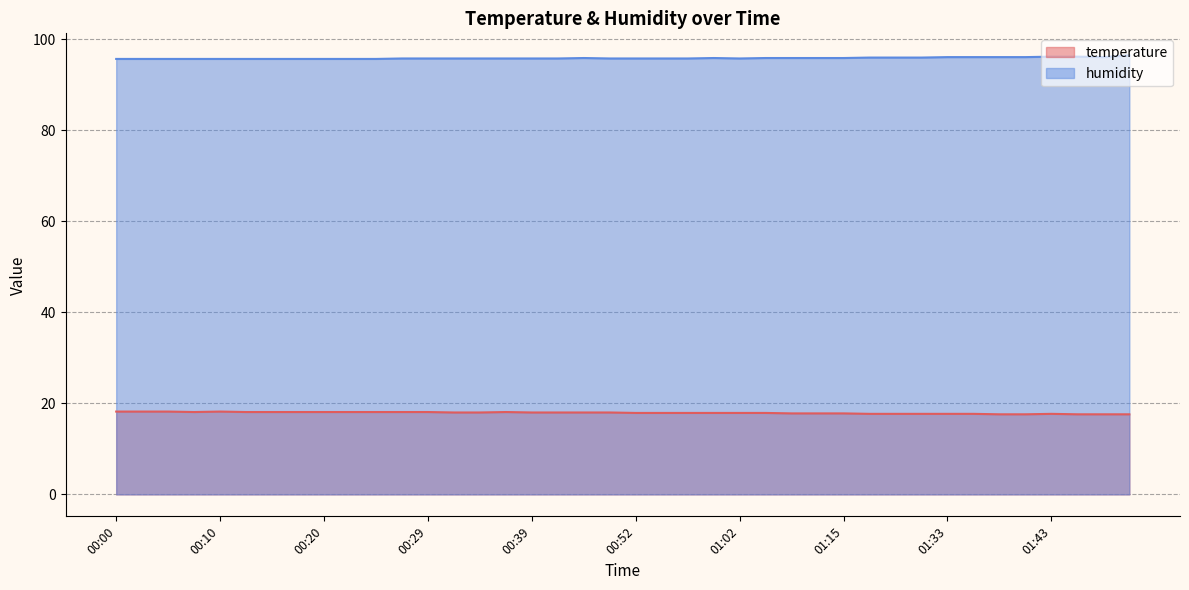

What is the minimum value shown in the chart?

17.6